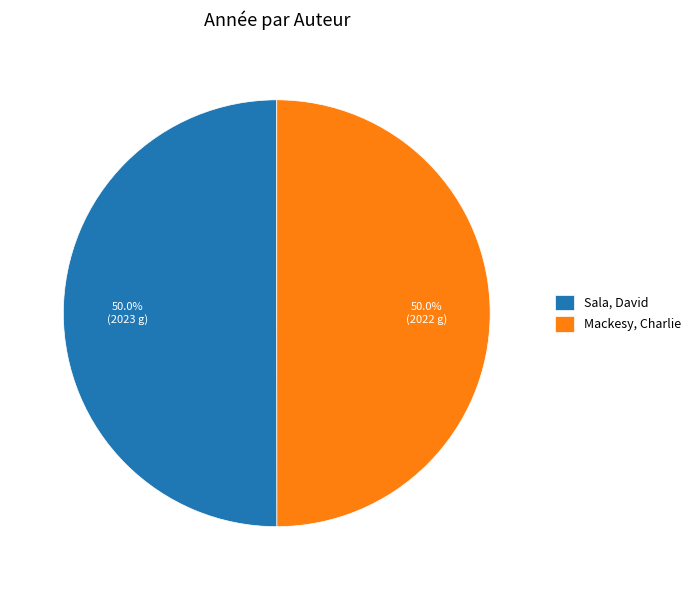

The Sala, David slice represents 61% of the pie. True or false?

False